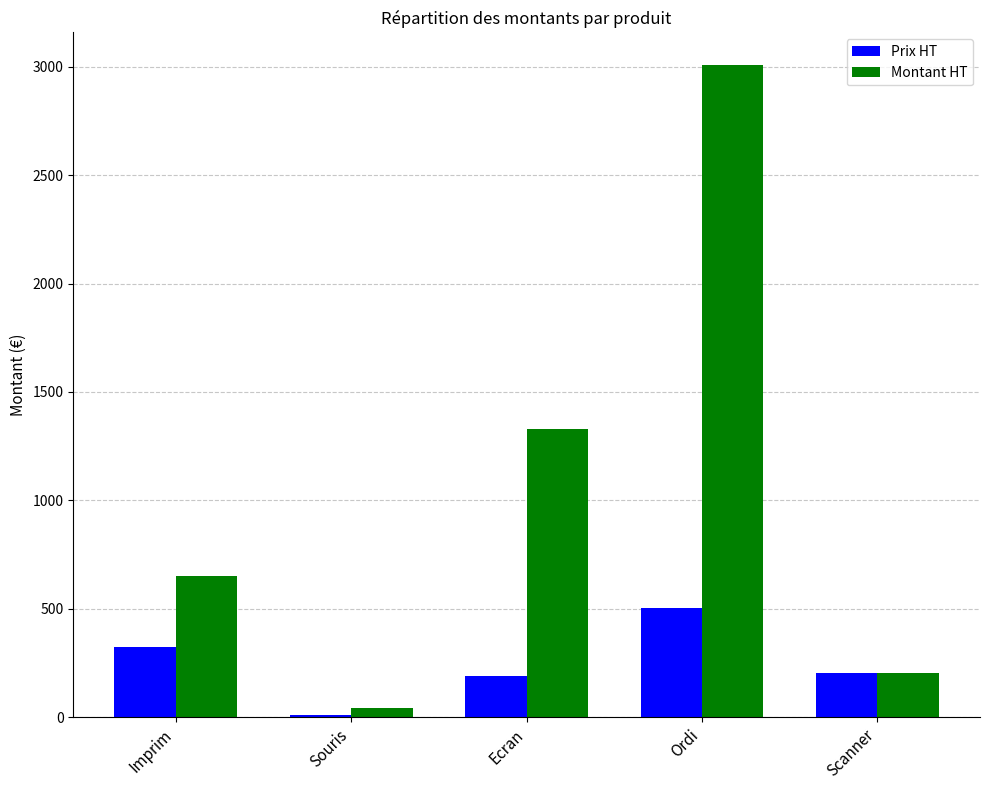

At which label is Montant HT closest to 1524?

Ecran